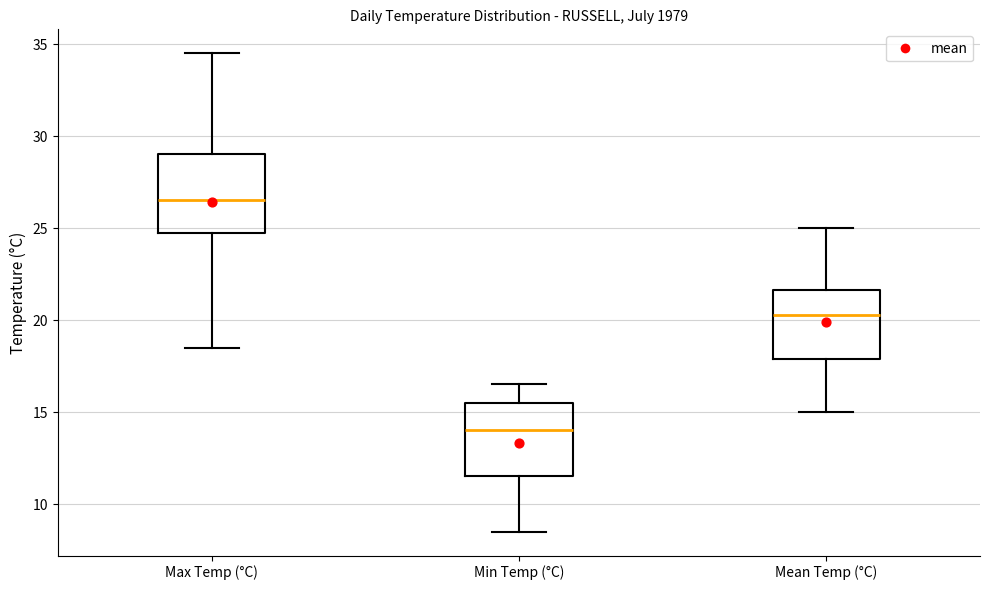

Where does the upper whisker of the box for Max Temp (°C) end on the y-axis? The values are not printed on the chart, so give them approximately, as read against the axis.

34.5